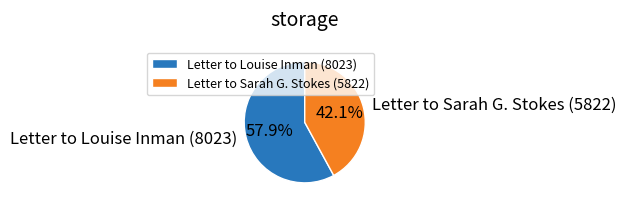

Is it true that Letter to Louise Inman (8023) is 58% of the pie?

True